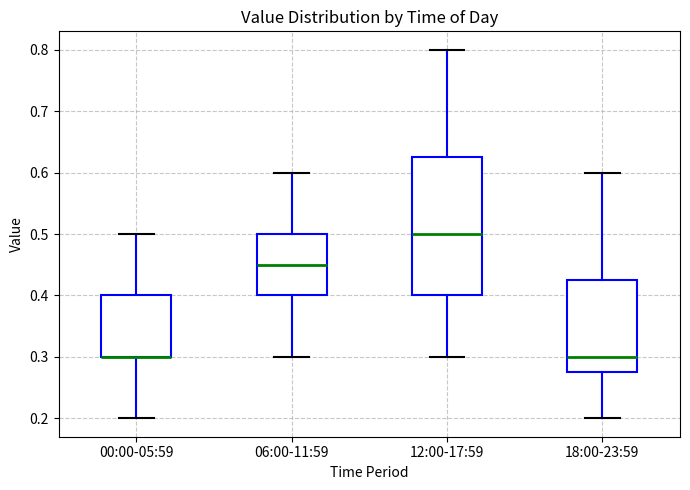

Reading left to right, transcribe this box plot: for each box, give where its median line is, the range the box spans, and where its two whiskers end, as read against the y-axis. The values are not printed on the chart, so give them approximately, as read against the axis.

00:00-05:59: median 0.30 (drawn on the box's lower edge), box 0.30 to 0.40, whiskers 0.20 to 0.50
06:00-11:59: median 0.45, box 0.40 to 0.50, whiskers 0.30 to 0.60
12:00-17:59: median 0.50, box 0.40 to 0.63, whiskers 0.30 to 0.80
18:00-23:59: median 0.30, box 0.28 to 0.43, whiskers 0.20 to 0.60